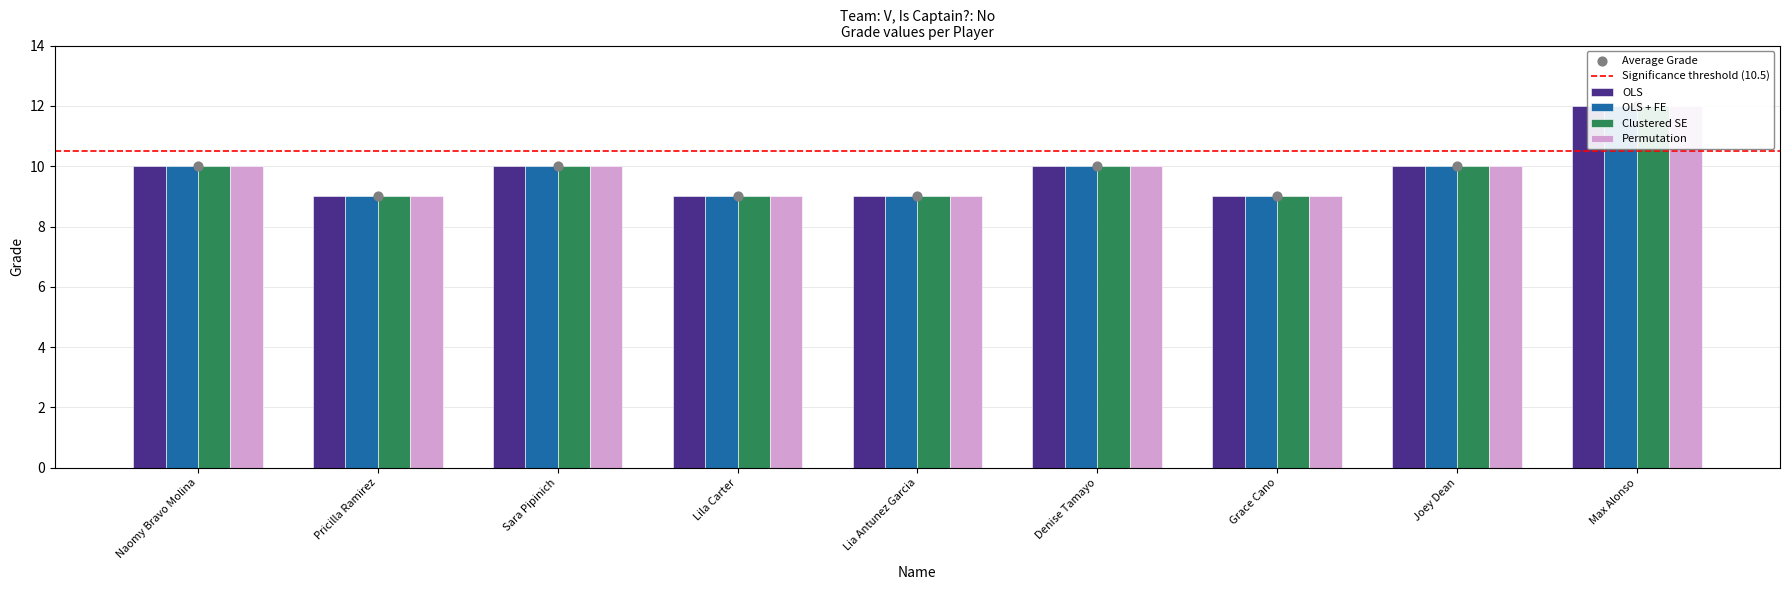

Is the value of OLS + FE at Pricilla Ramirez greater than the value of Clustered SE at Pricilla Ramirez?

No